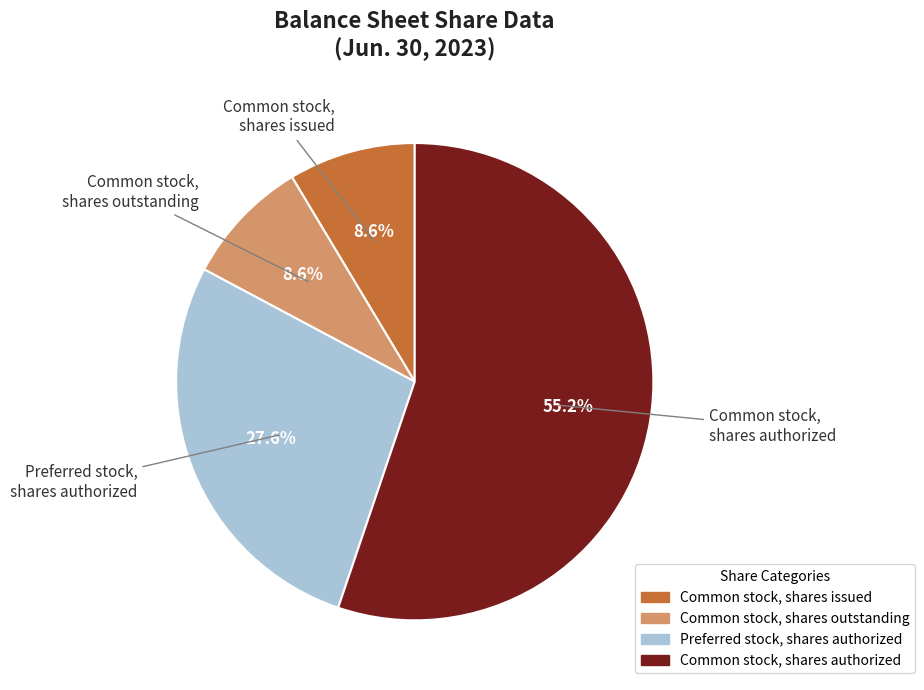

What percentage is the Common stock, shares authorized slice, to the nearest percent?

55%